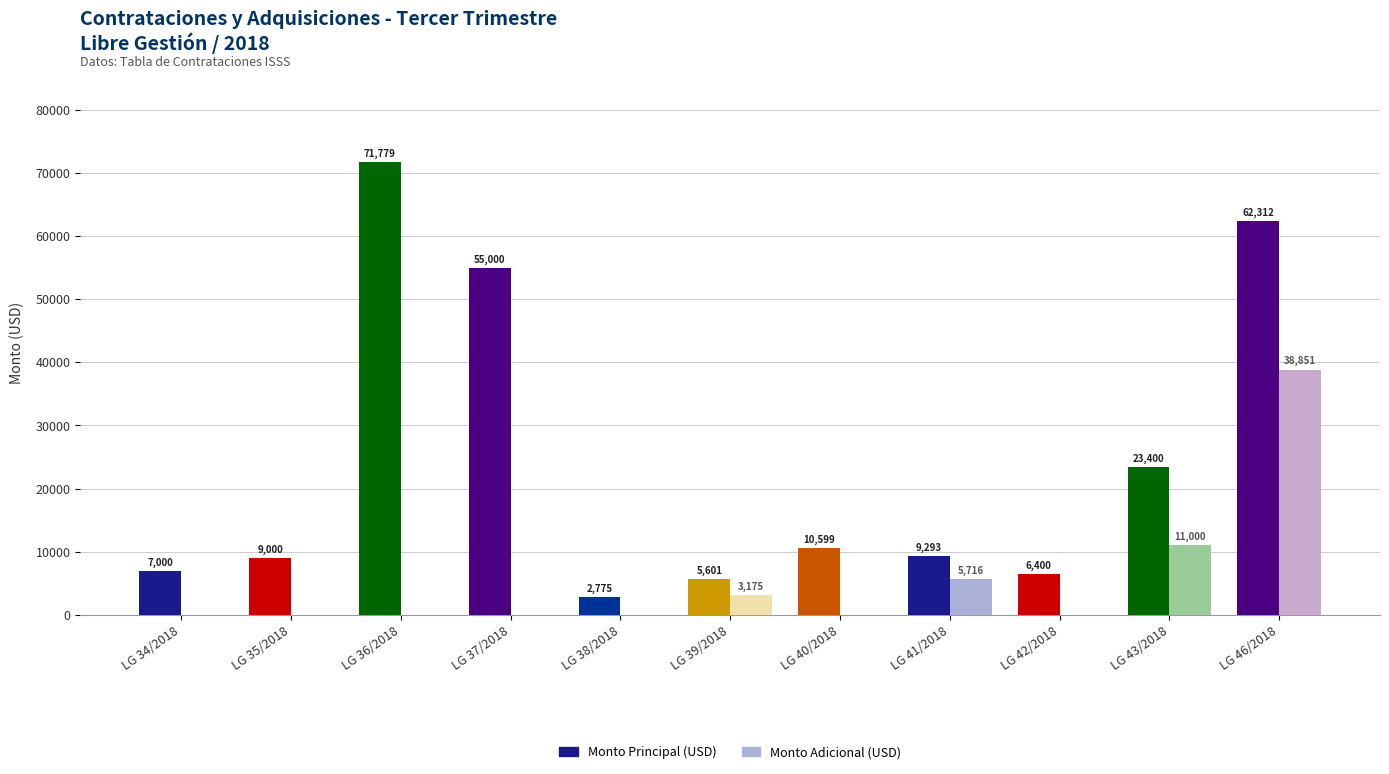

What is the spread (max minus min) of values at LG 36/2018?

71779.0